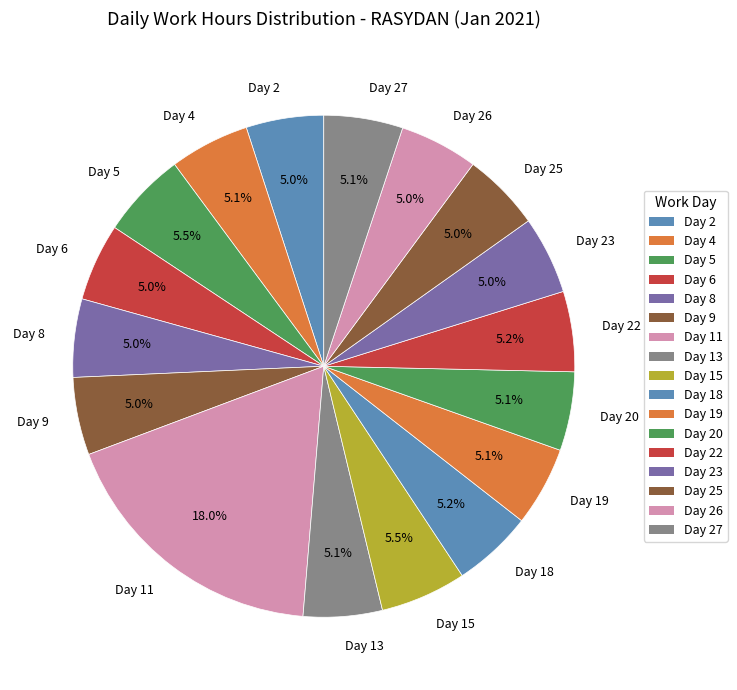

Which has a higher value, Day 8 or Day 5?

Day 5